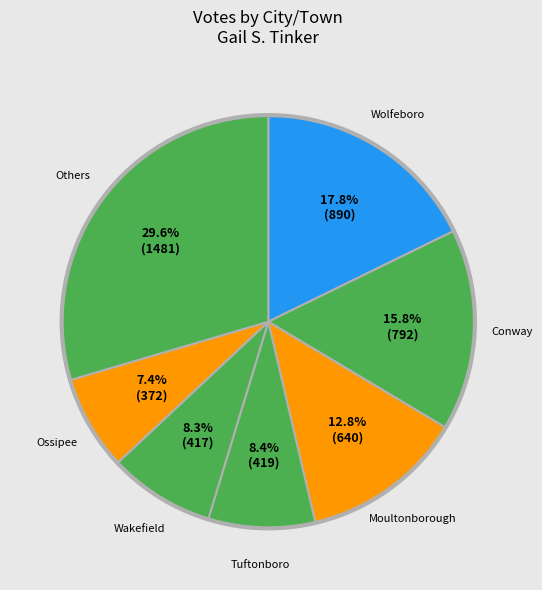

How many slices are in this pie chart?

7